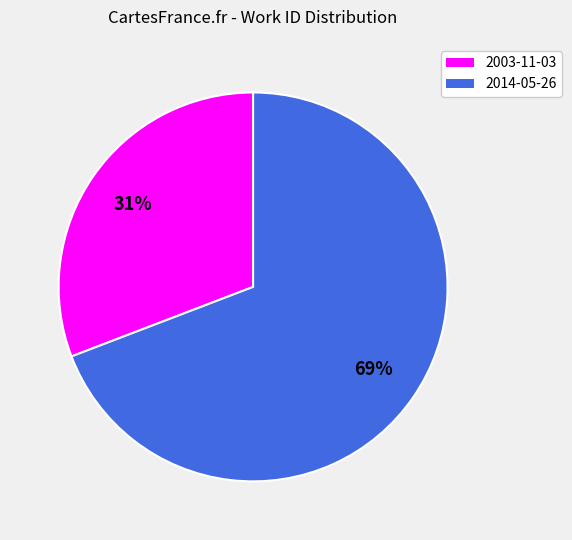

Does 2003-11-03 represent more than half of the total?

No